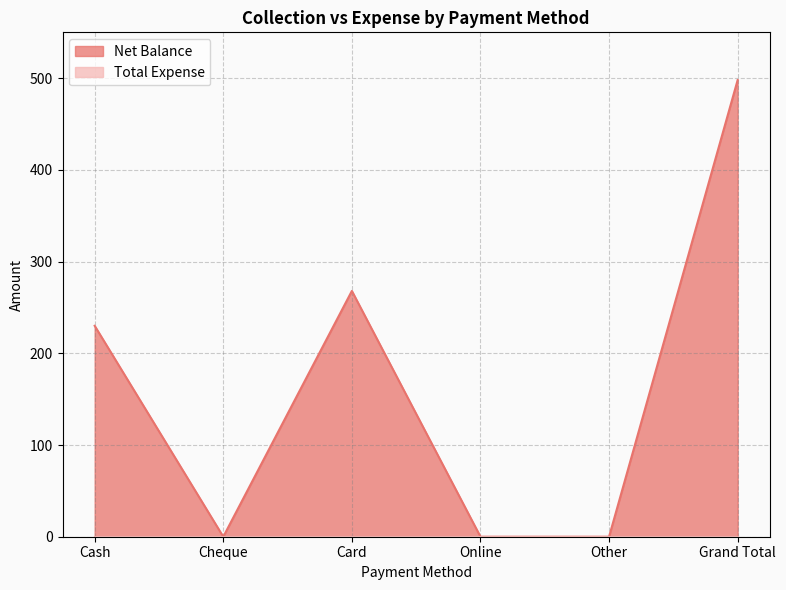

What is the change in value from Cash to Cheque?

-230